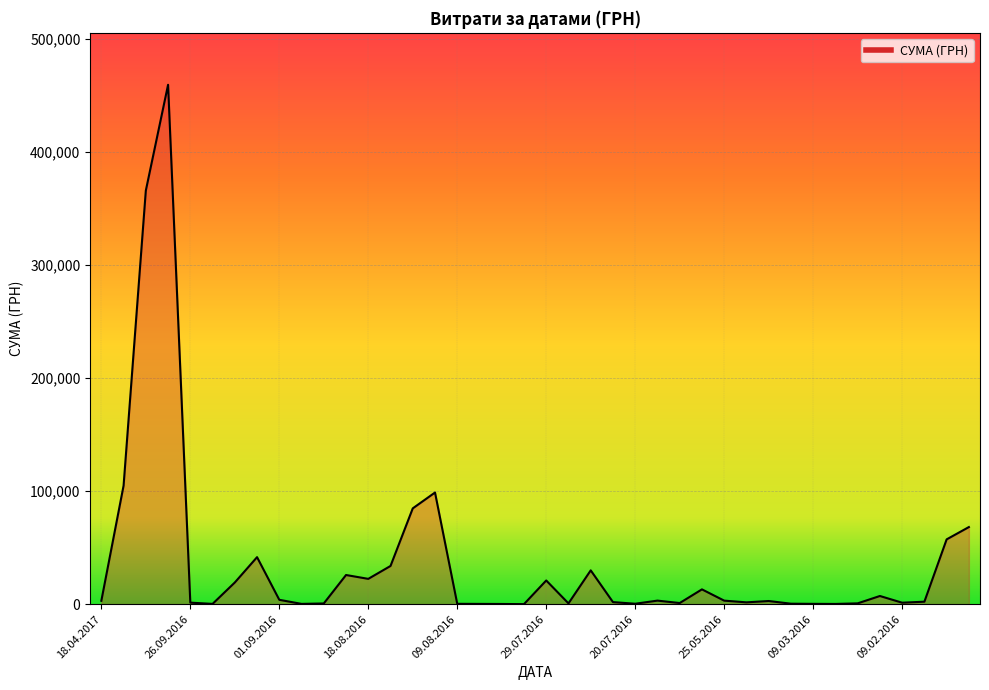

What is the difference between the maximum and minimum values?

459684.0